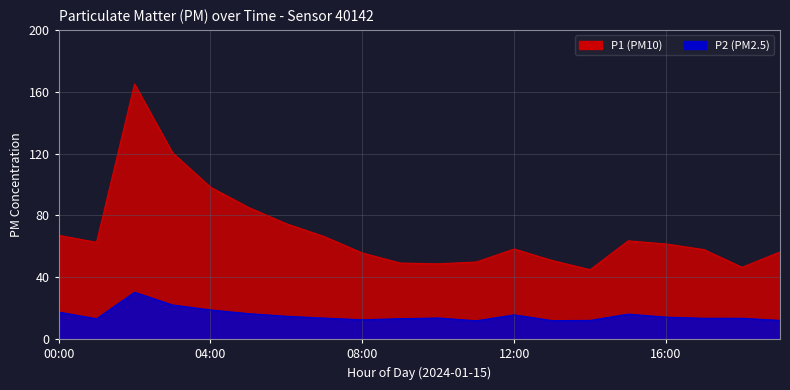

True or false: P2 has a value of 2.6 at 13:00.

False